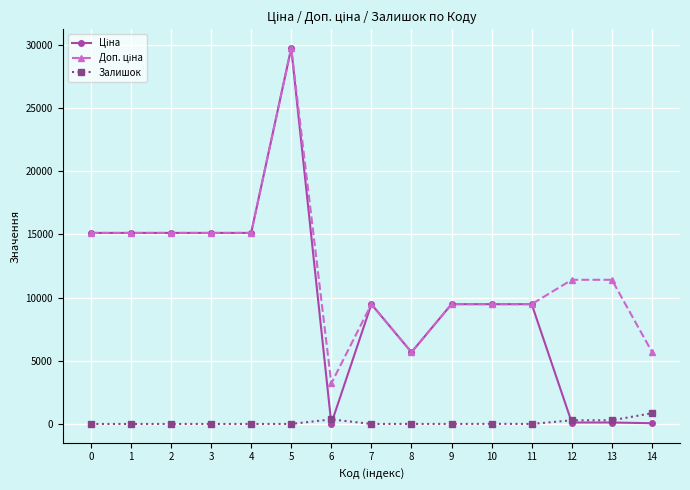

What is the highest value of the Залишок series?

845.0